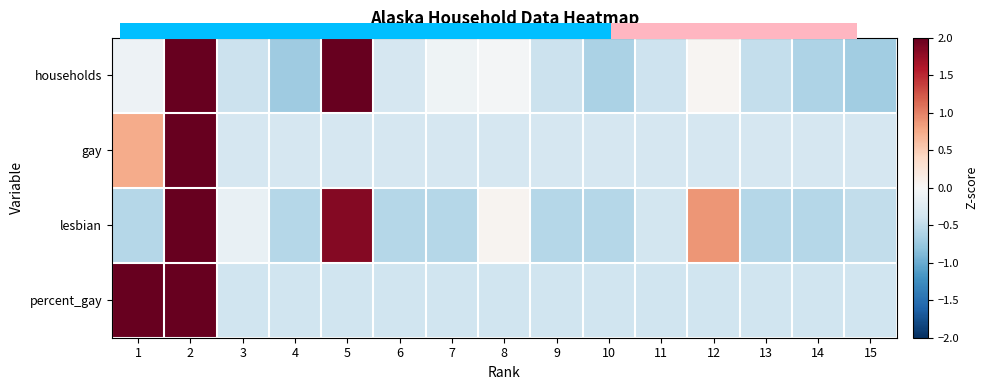

What is the minimum value shown in the chart?

-0.6